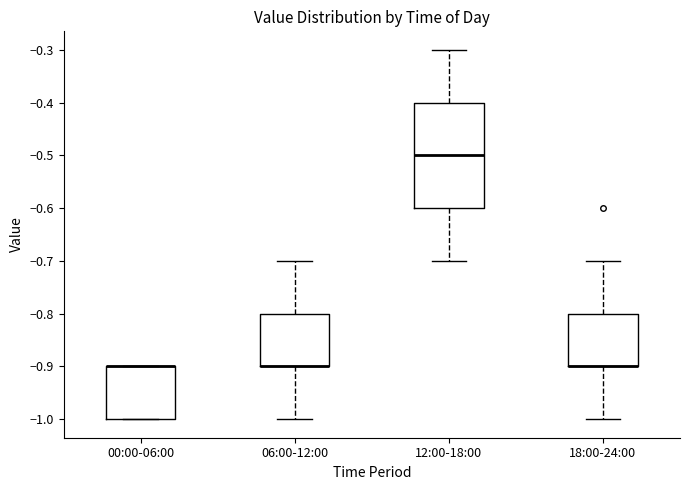

Reading left to right, read every box against the y-axis: the position of its median line, the range the box covers, and the ends of its whiskers. The values are not printed on the chart, so give them approximately, as read against the axis.

00:00-06:00: median -0.9 (drawn on the box's upper edge), box -1.0 to -0.9, whiskers -1.0 to -0.9
06:00-12:00: median -0.9 (drawn on the box's lower edge), box -0.9 to -0.8, whiskers -1.0 to -0.7
12:00-18:00: median -0.5, box -0.6 to -0.4, whiskers -0.7 to -0.3
18:00-24:00: median -0.9 (drawn on the box's lower edge), box -0.9 to -0.8, whiskers -1.0 to -0.7